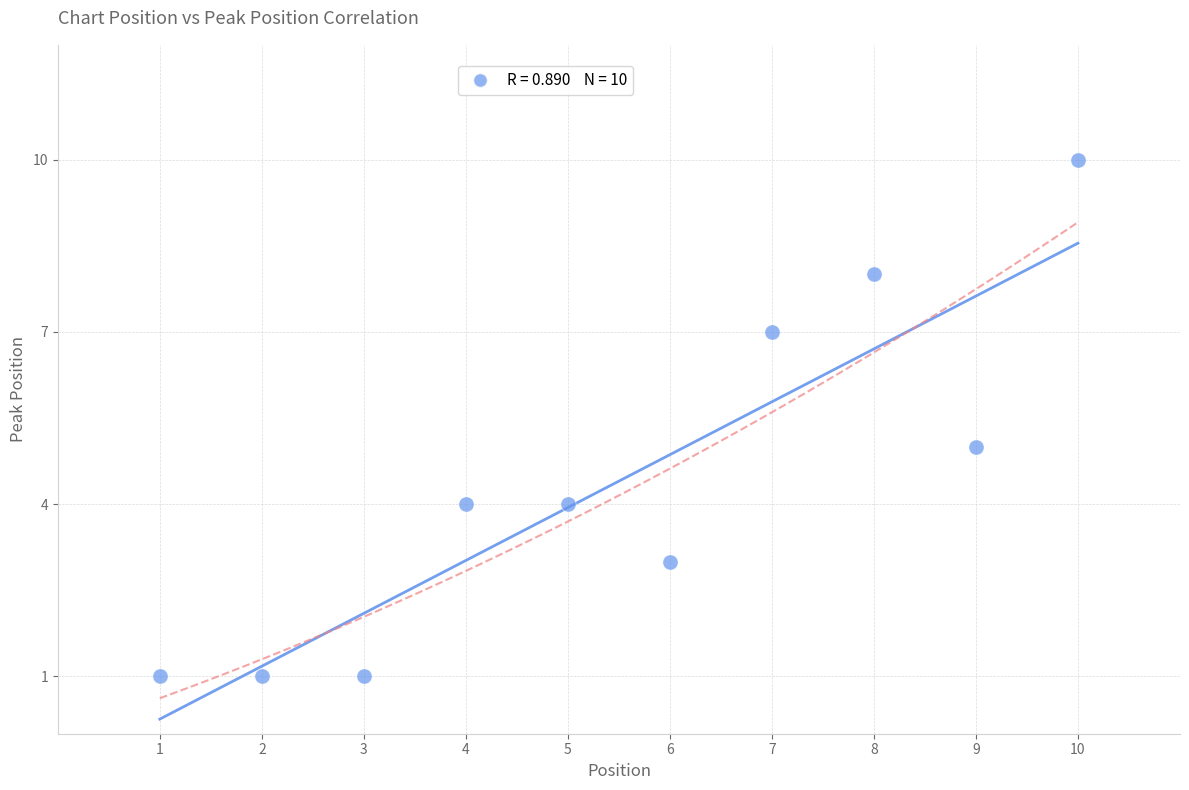

What is the range of X values (max minus min)?

9